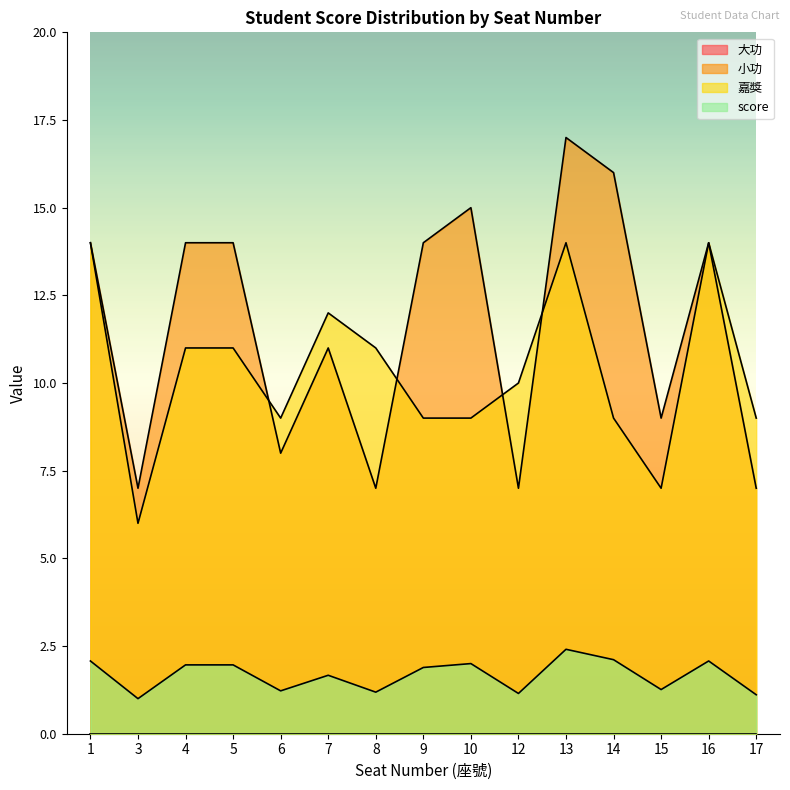

Does the chart have visible grid lines?

No